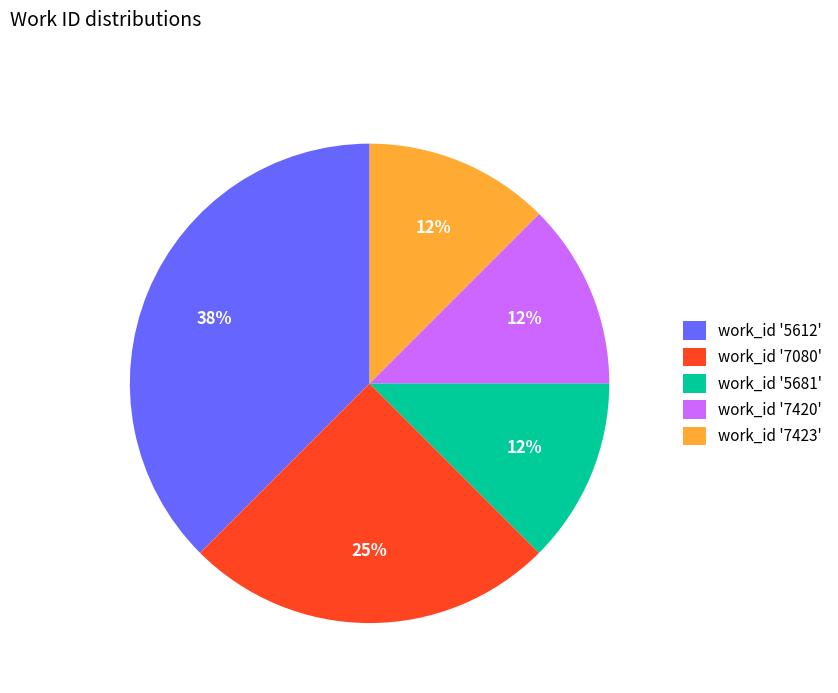

Between work_id '5612' and work_id '5681', which is larger?

work_id '5612'